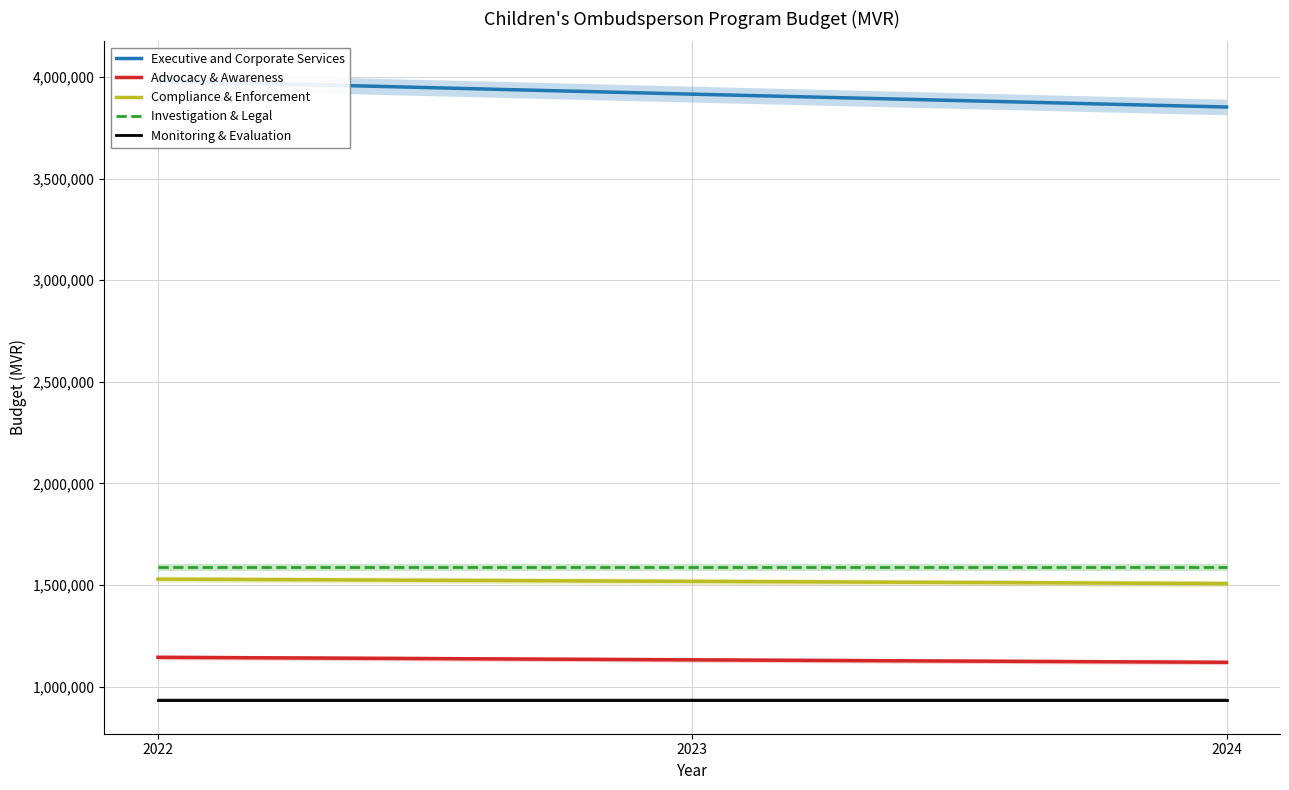

The value of Executive and Corporate Services at 2023 is 3915888. True or false?

True